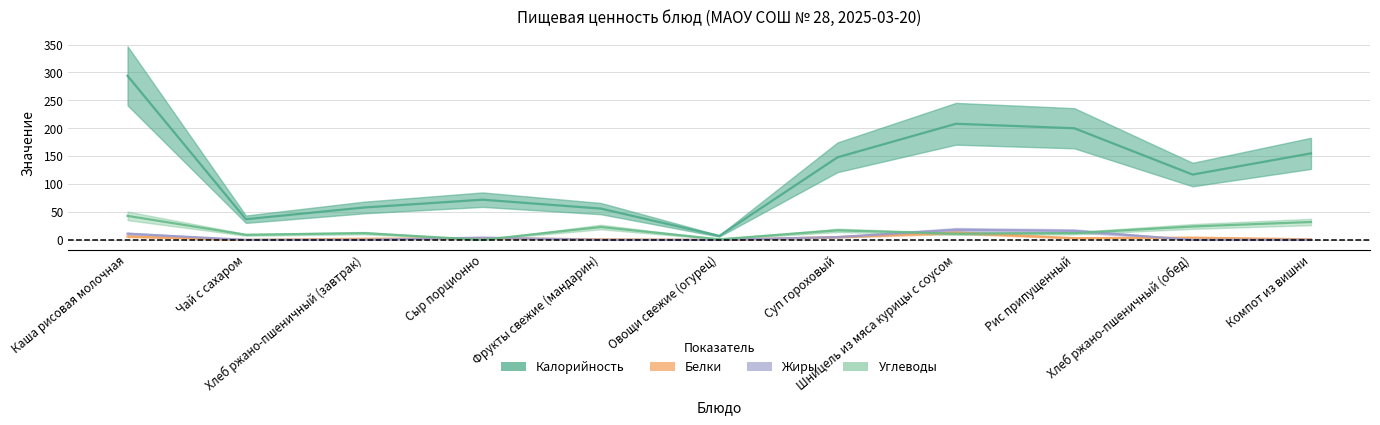

What is the maximum value shown in the chart?

294